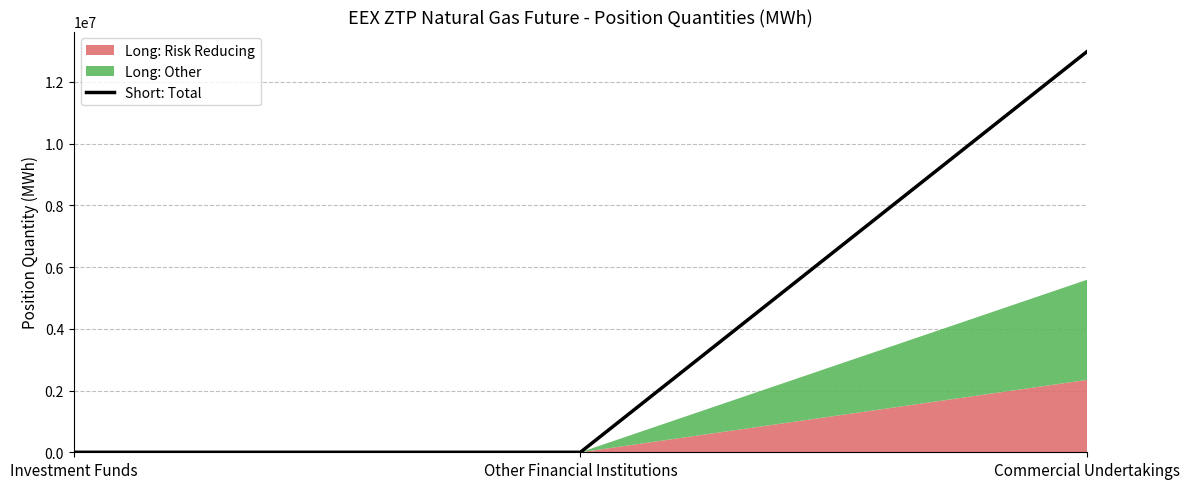

The value at Commercial Undertakings is 20236244. True or false?

False